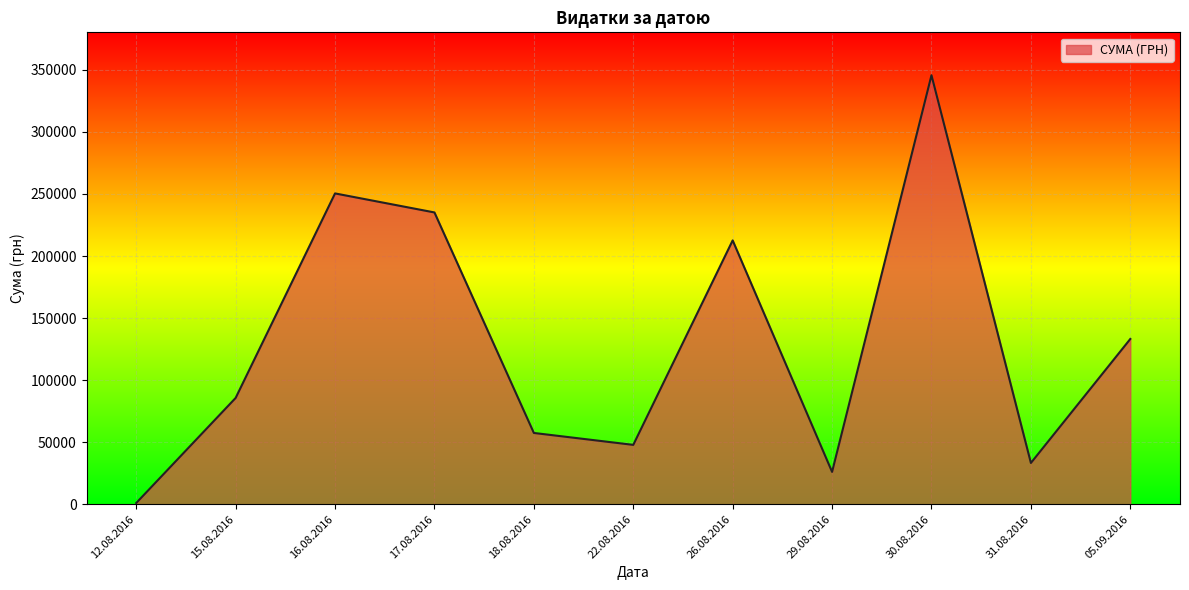

What is the difference between the maximum and second lowest values?

319639.1